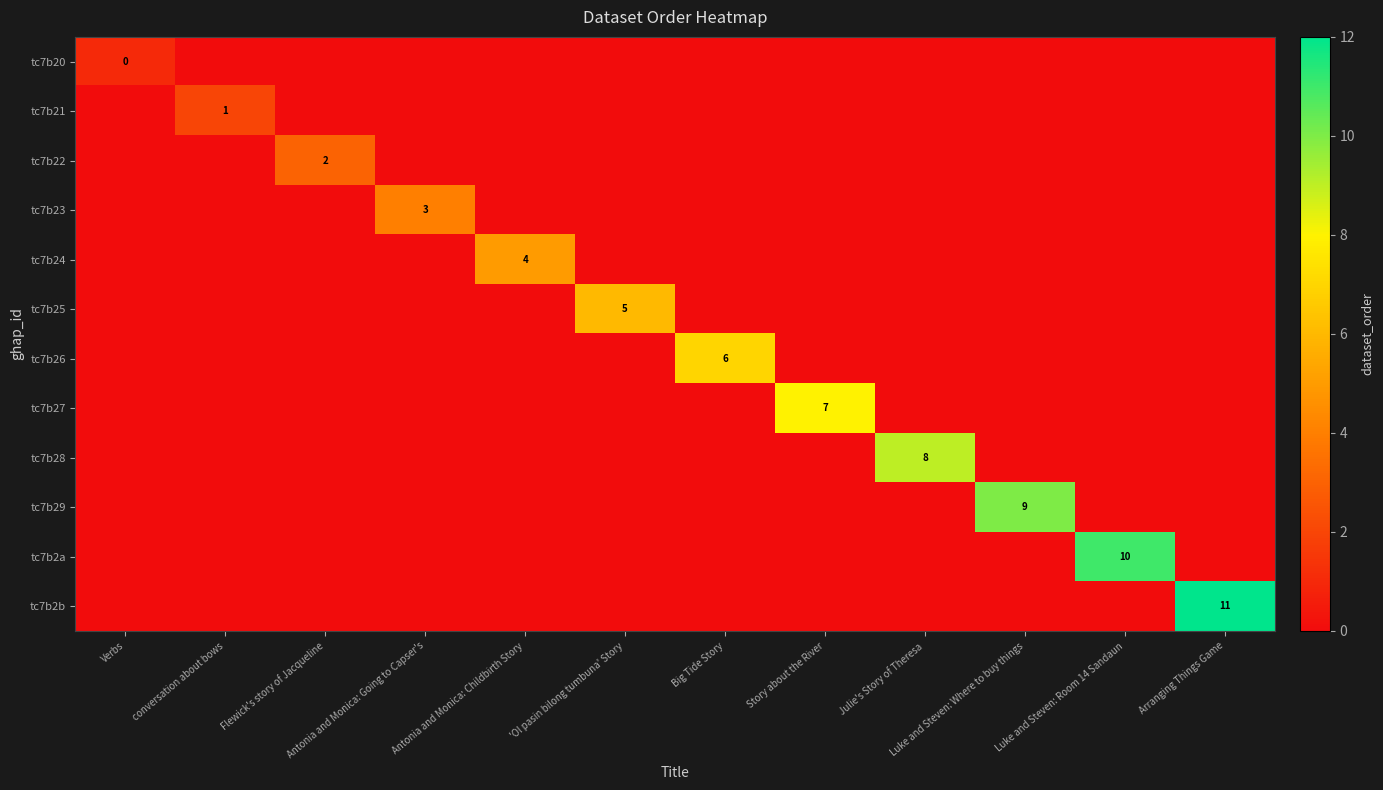

The tc7b28 series shows 8 at Julie's Story of Theresa. True or false?

True